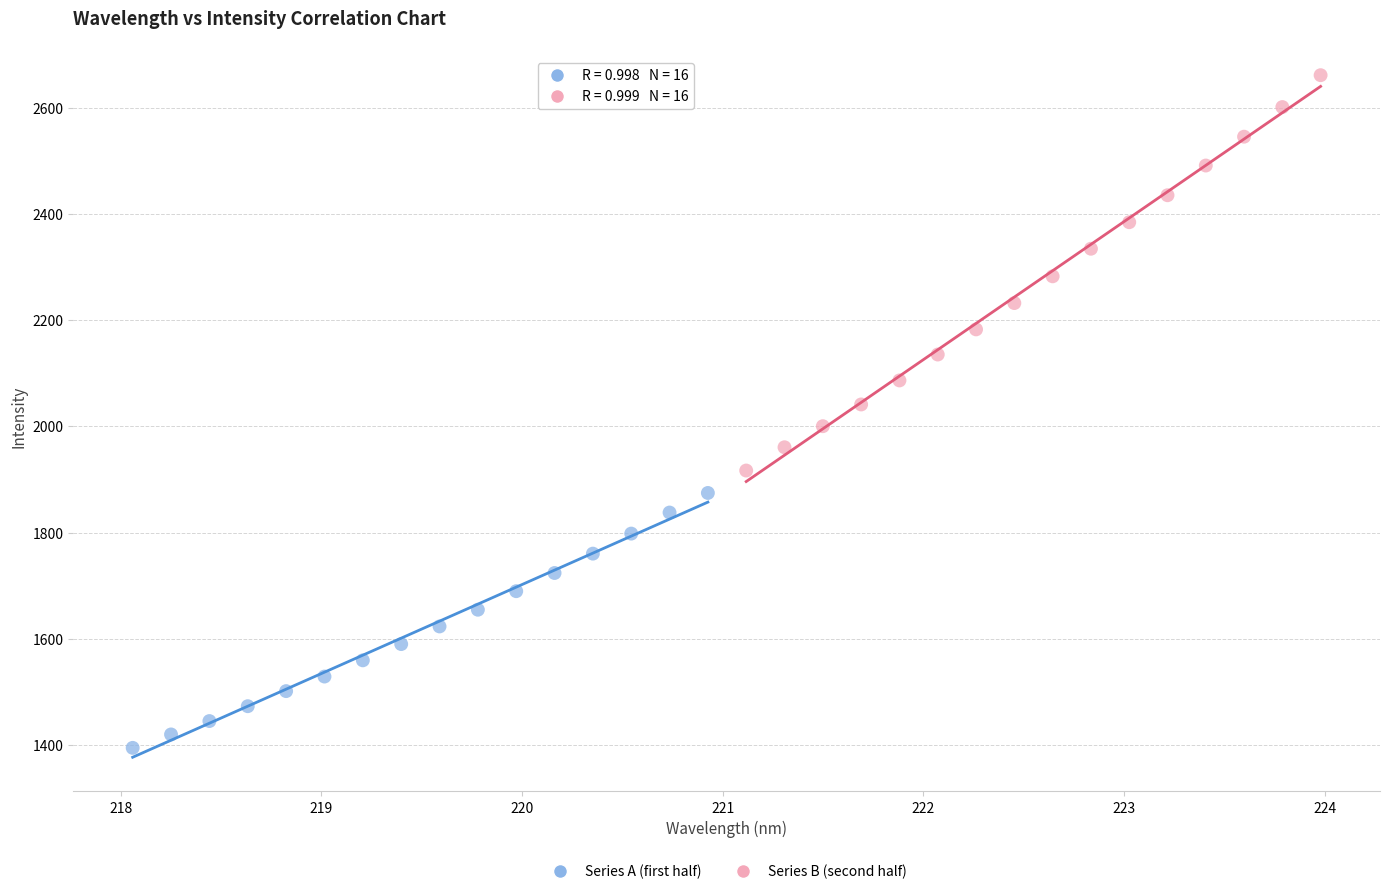

Which series has the largest Y range (max minus min)?

Series B (second half)